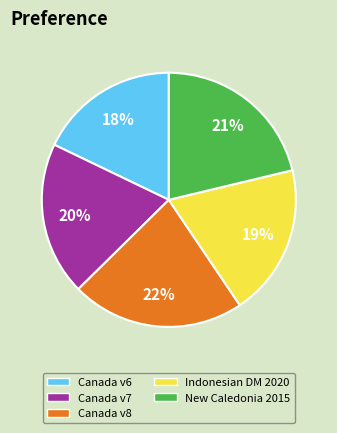

To the nearest percent, what is the average slice percentage?

20%